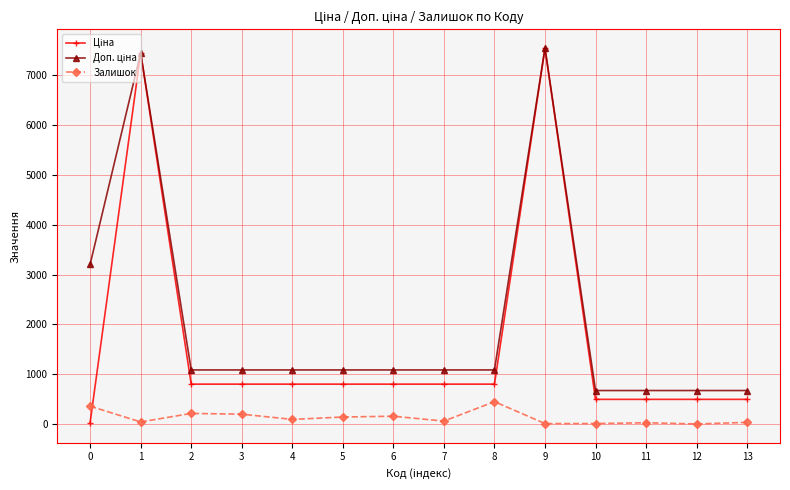

True or false: Залишок has more than 2 points higher than both neighbors.

True